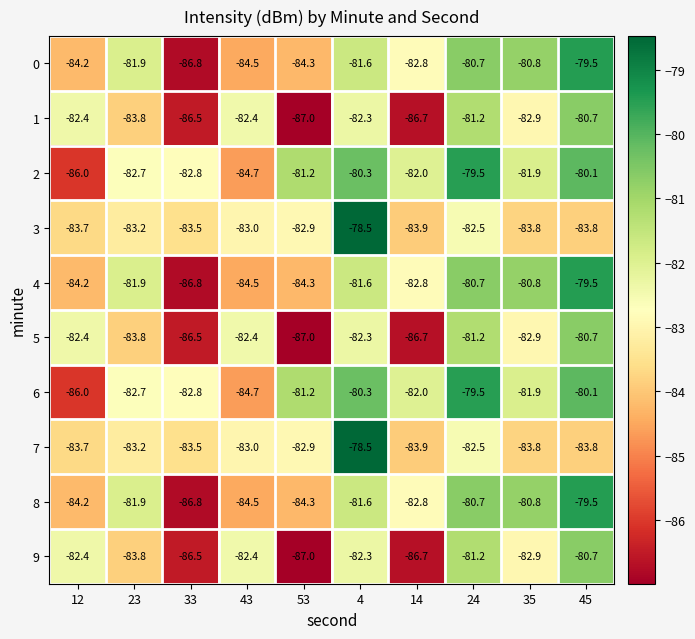

What is the minimum value shown in the chart?

-87.0